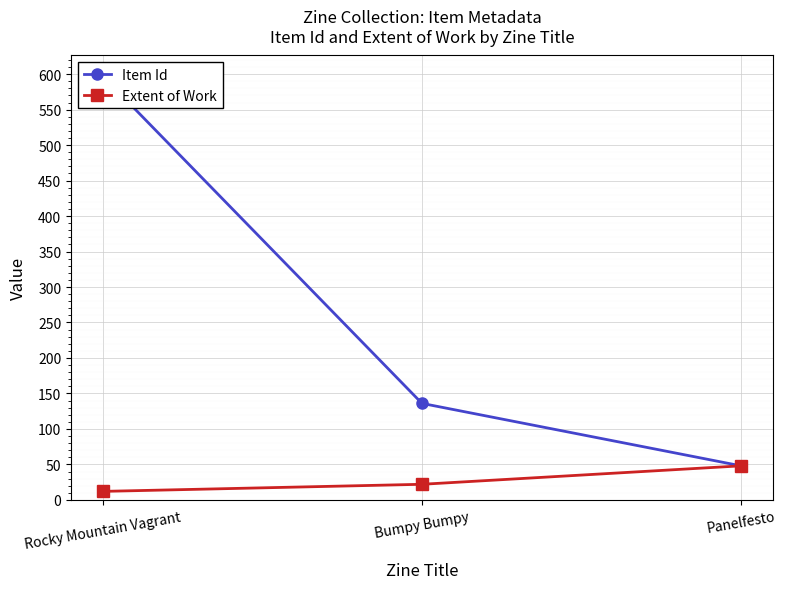

What is the label of the 2nd point from the left?

Bumpy Bumpy